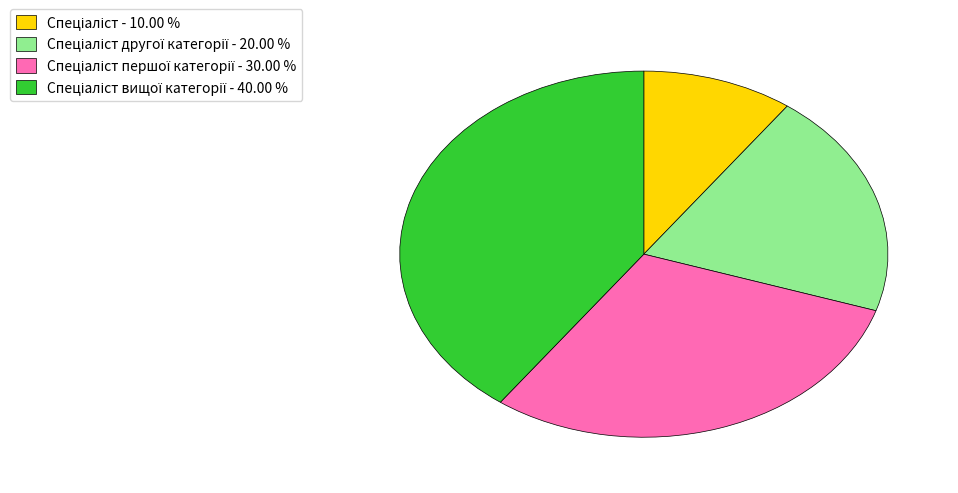

Is there any slice that represents more than half of the pie?

No